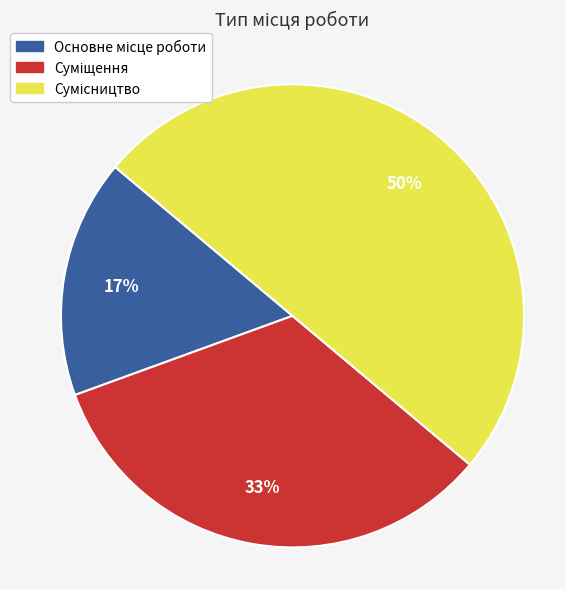

To the nearest percent, what is the difference between the largest and smallest slice percentages?

33%